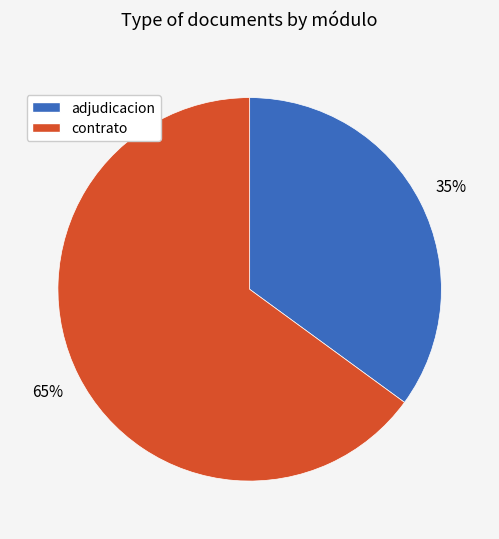

Which category has the smallest portion of the pie?

adjudicacion